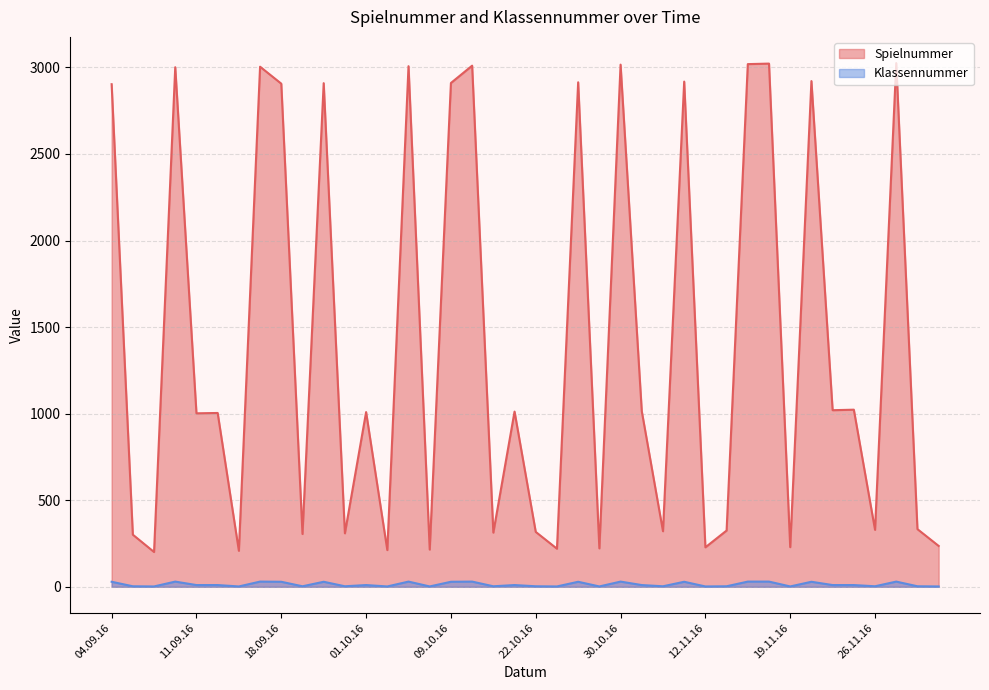

At which category is the sum across all series the highest?

27.11.16